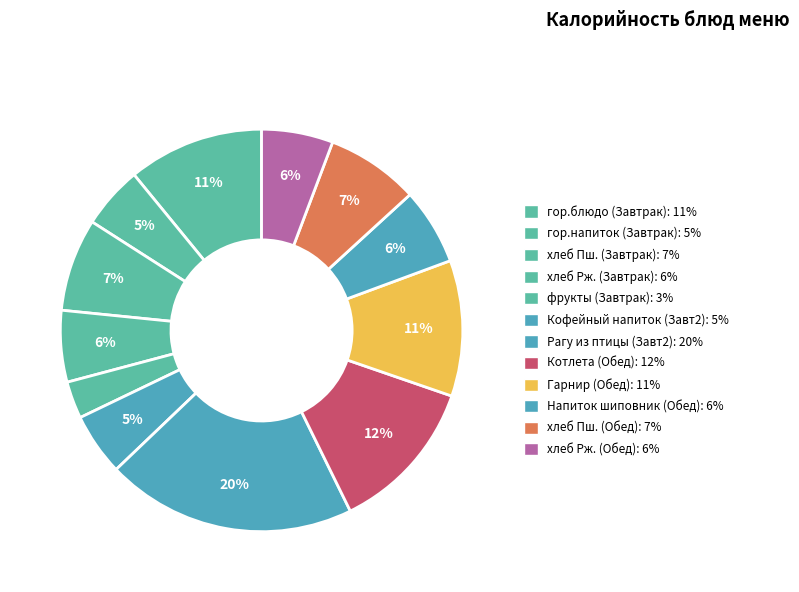

How many slices are in this pie chart?

12